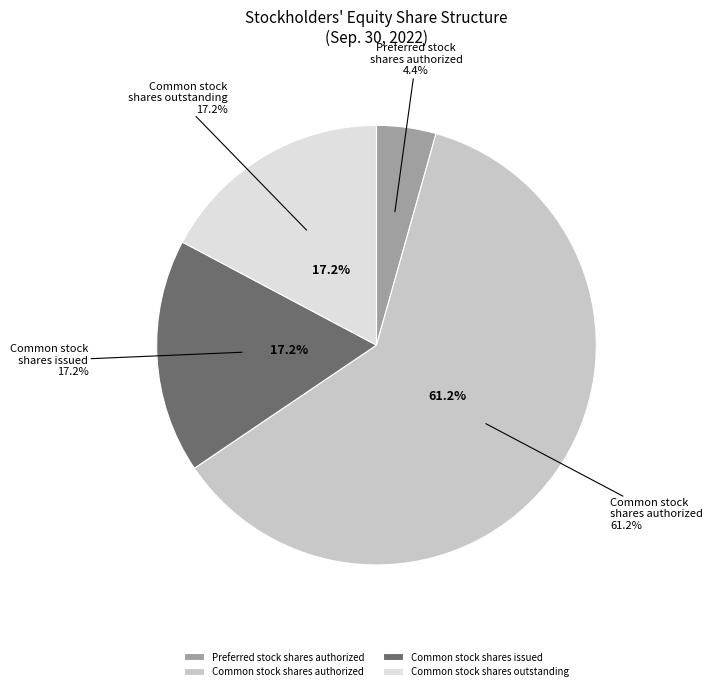

Is it true that Common stock
shares authorized is 61% of the pie?

True